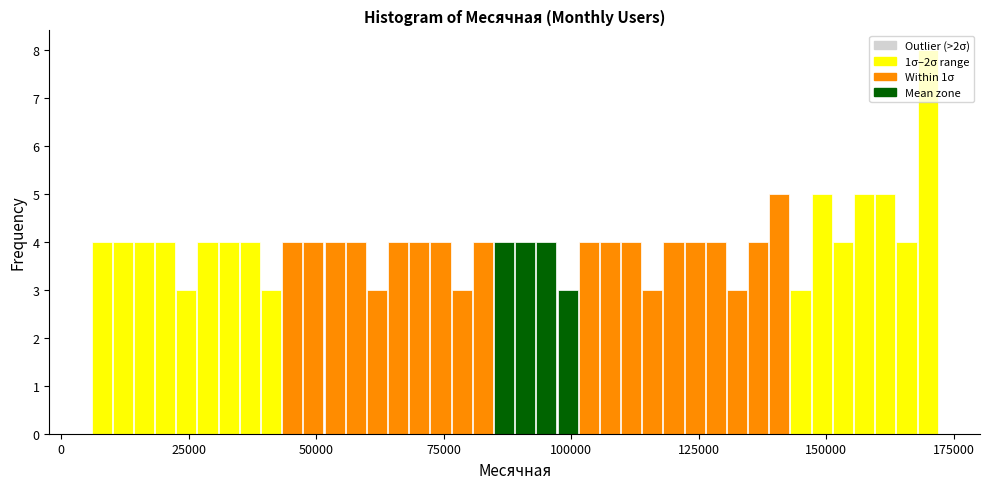

Read against the x-axis, roughly where is the centre of the tallest bar?

170000